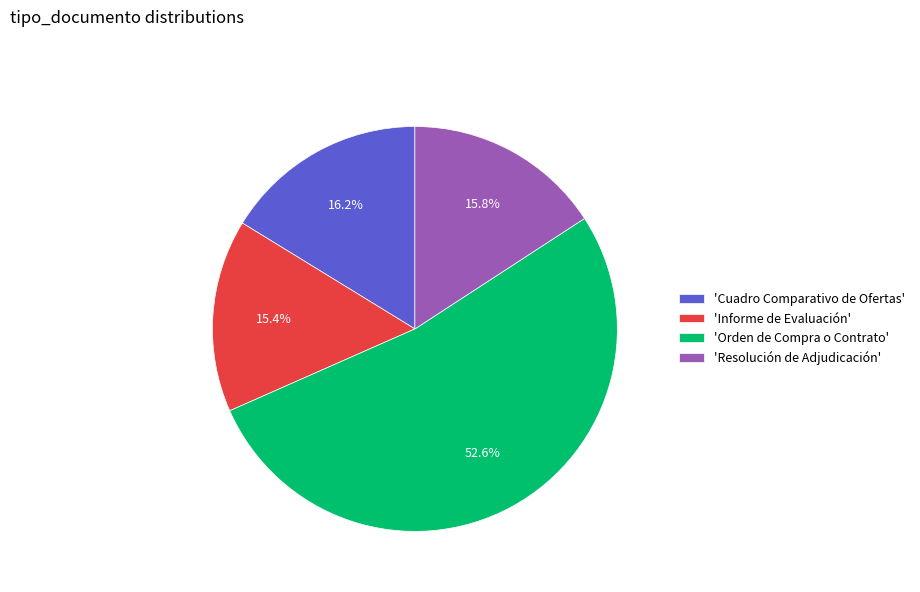

Is 'Orden de Compra o Contrato' the majority of the pie?

Yes